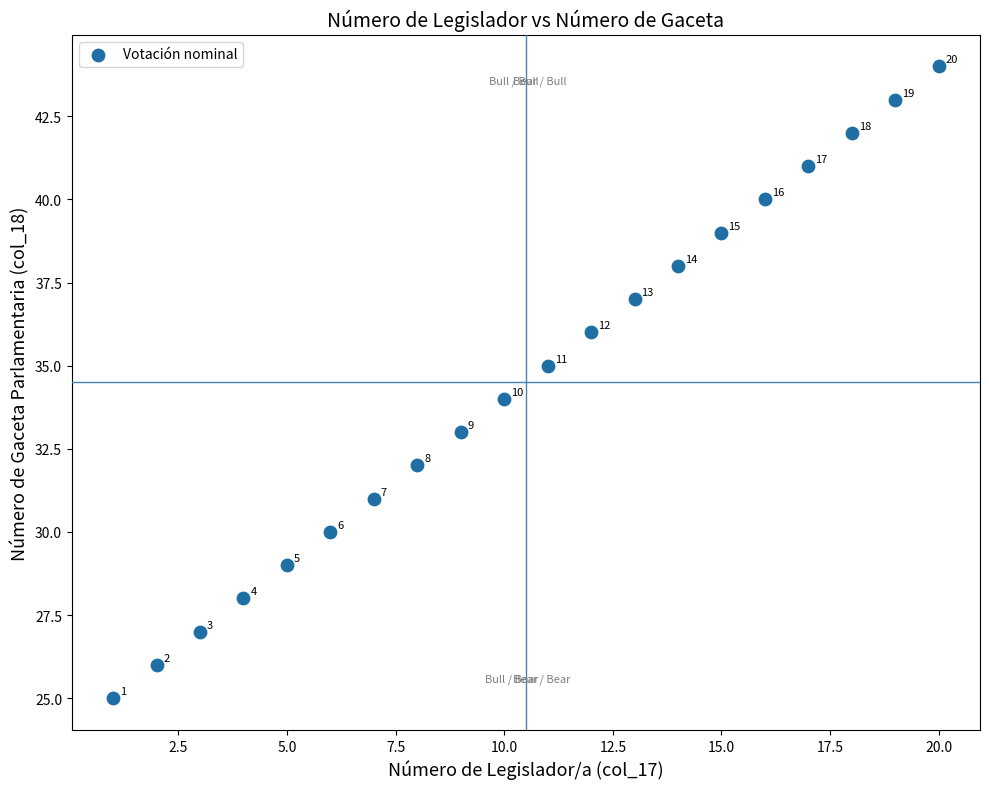

What Y value in the scatter plot is closest to 34?

34